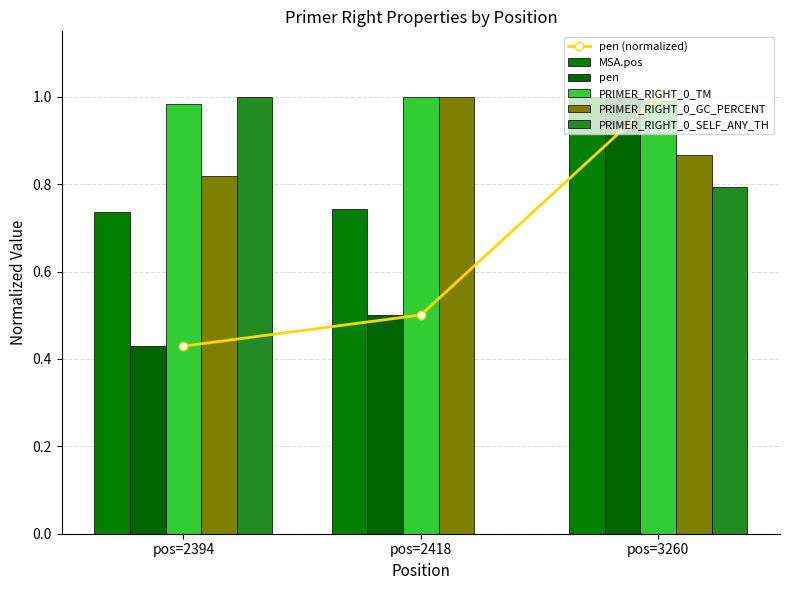

How many values in PRIMER_RIGHT_0_SELF_ANY_TH are above zero?

2